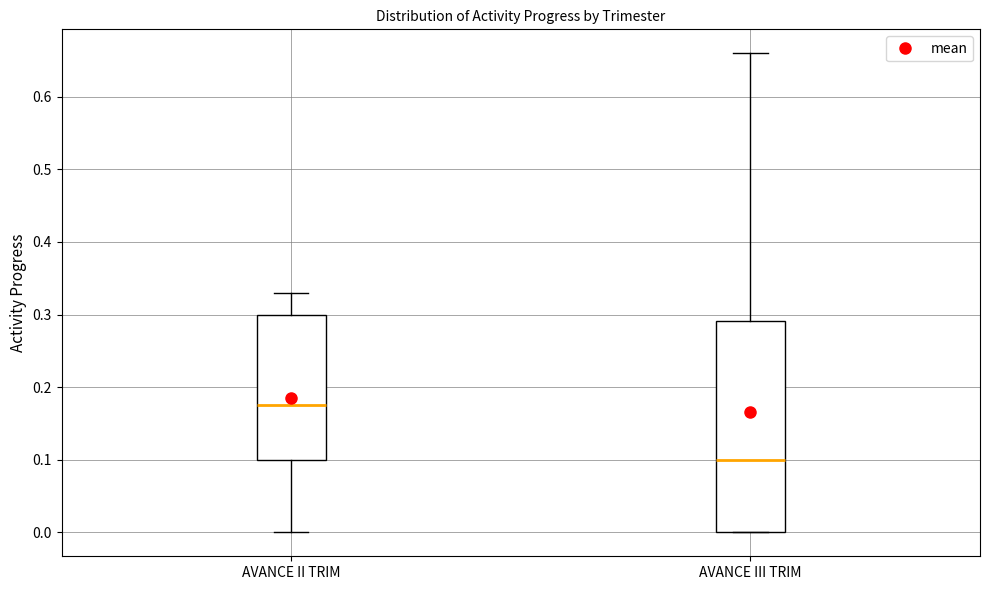

Which box has the lowest median line?

AVANCE III TRIM